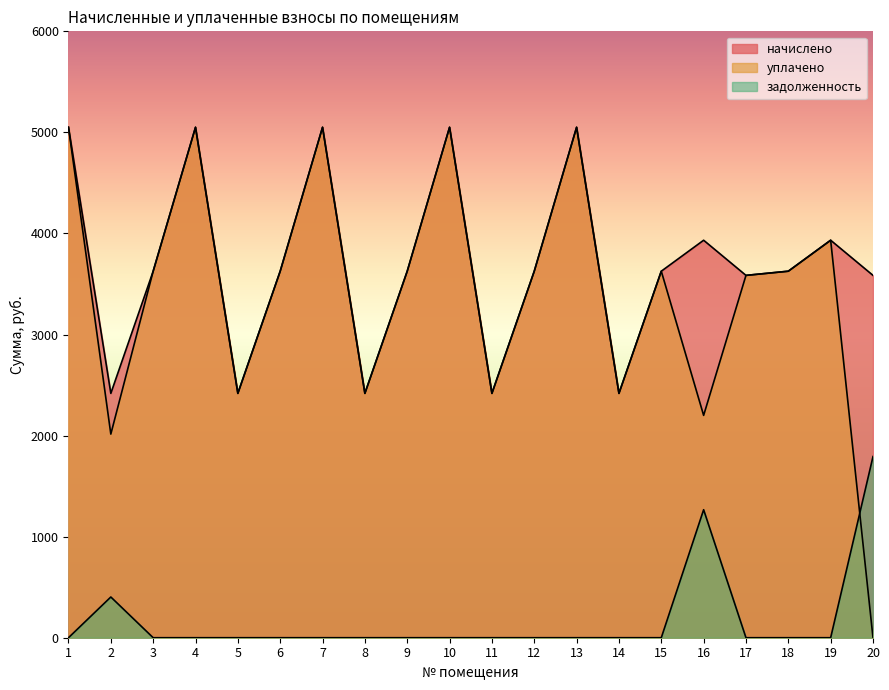

What is the sum of the начислено values at 5 and 18?

6044.4